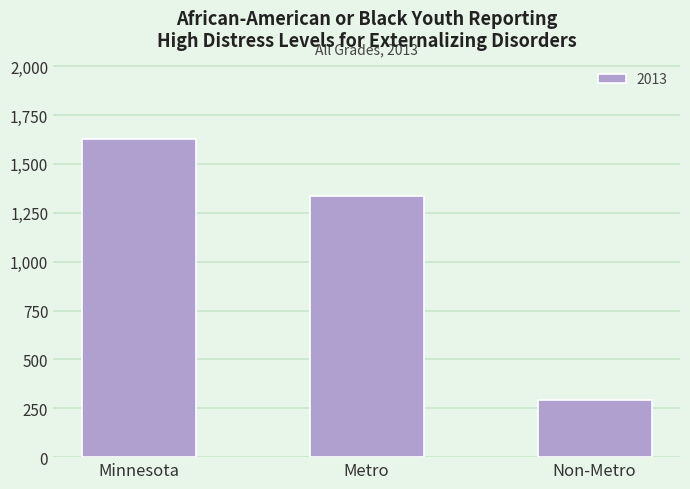

Approximately how many times larger is the value at Non-Metro compared to Metro?

0.2